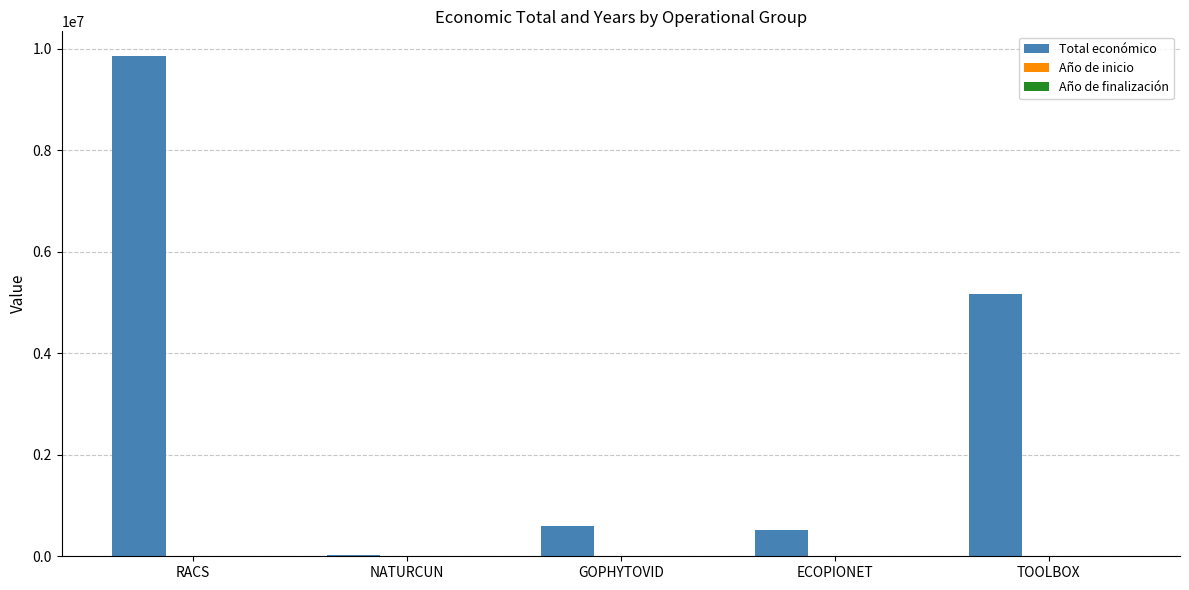

Where is Total económico nearest to the value 4933705?

TOOLBOX